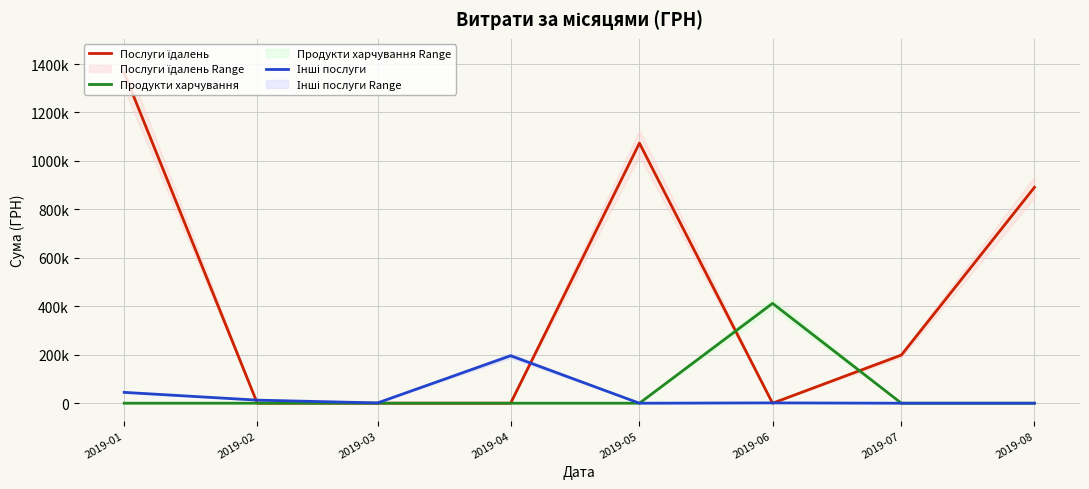

How many positive values does the Інші послуги series have?

5